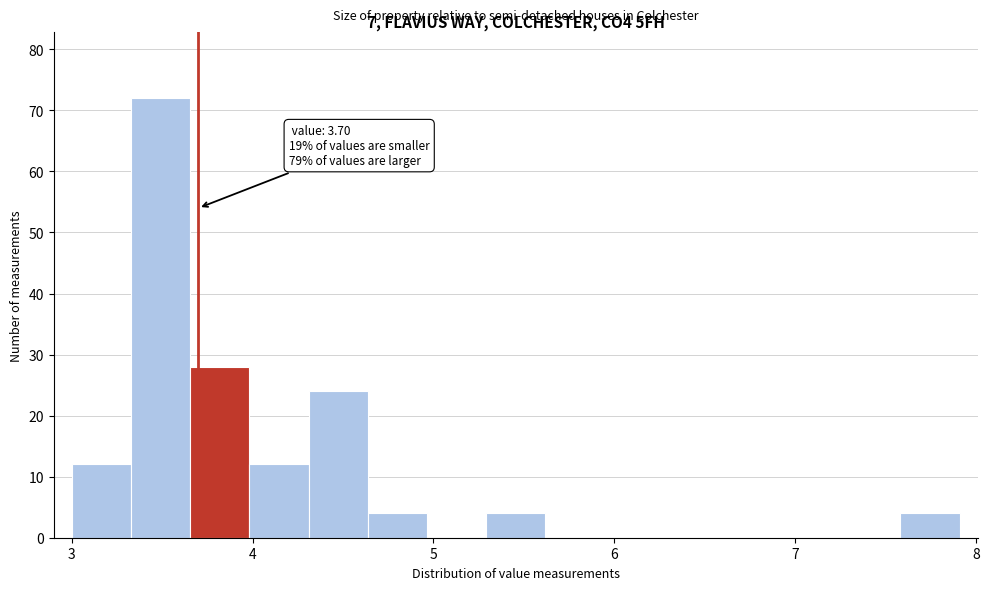

Around what value on the x-axis is the tallest bar? Give the approximate position of its centre, as read against the axis.

3.5